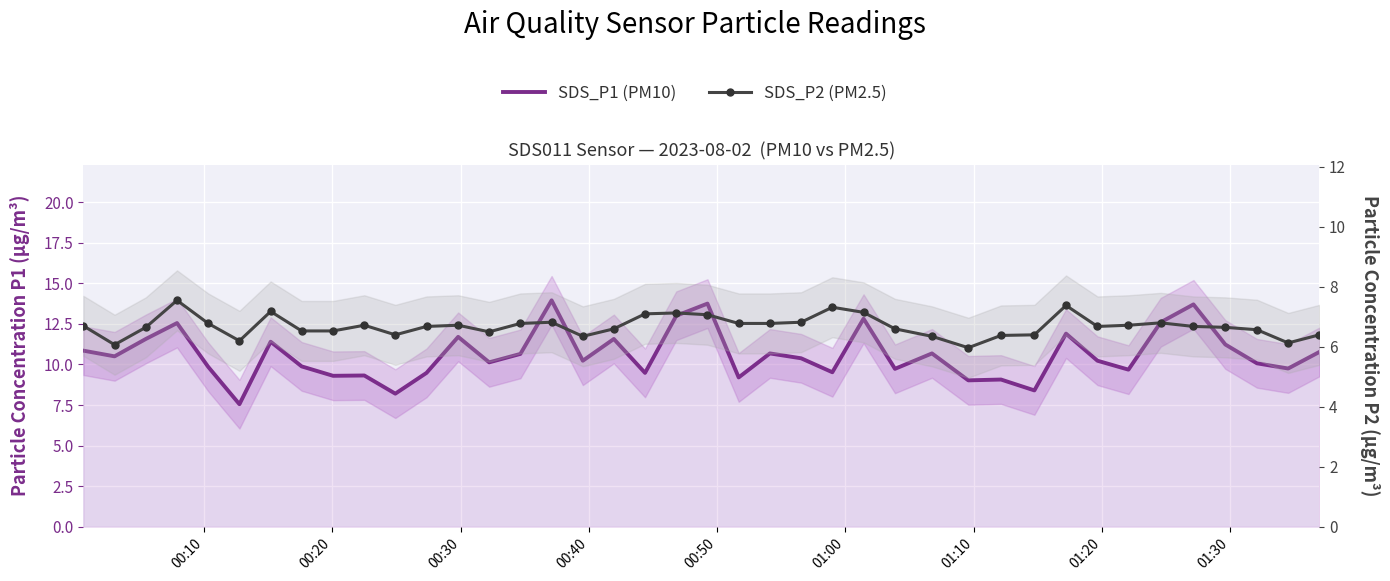

What is the average value of the SDS_P2 (PM2.5) series?

6.7